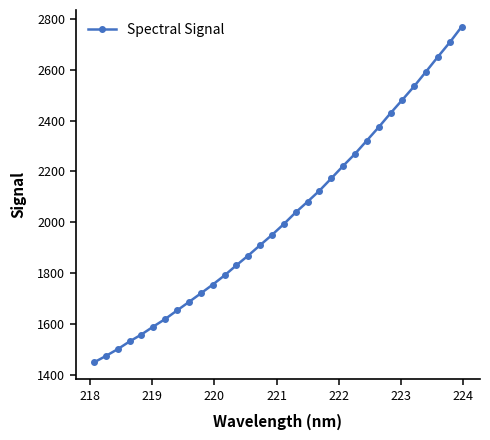

What is the smallest value displayed?

1447.9